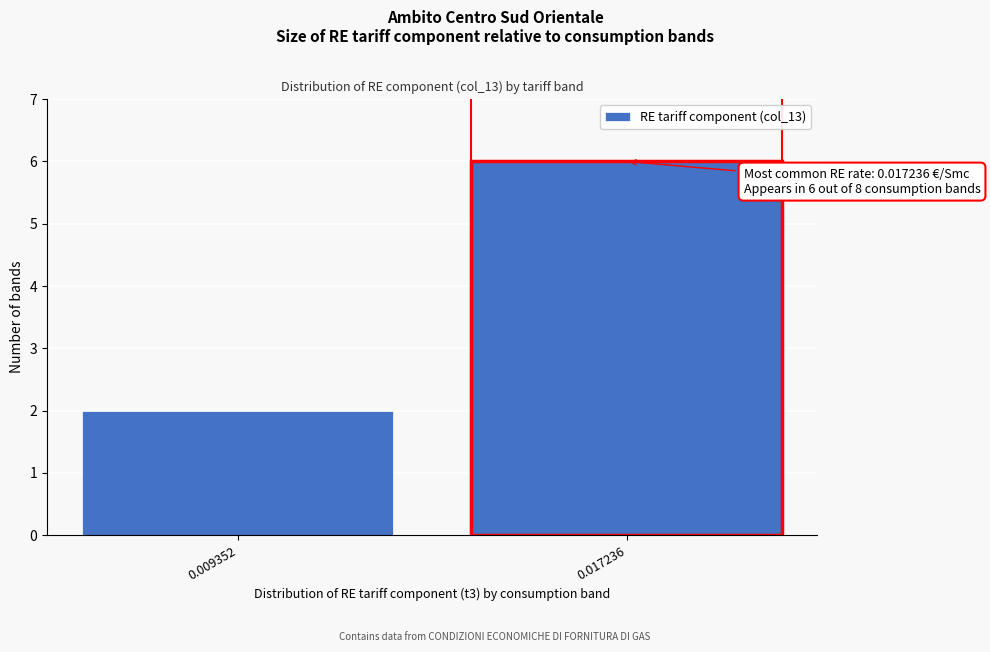

Reading left to right, extract all data points from this chart.

2	6